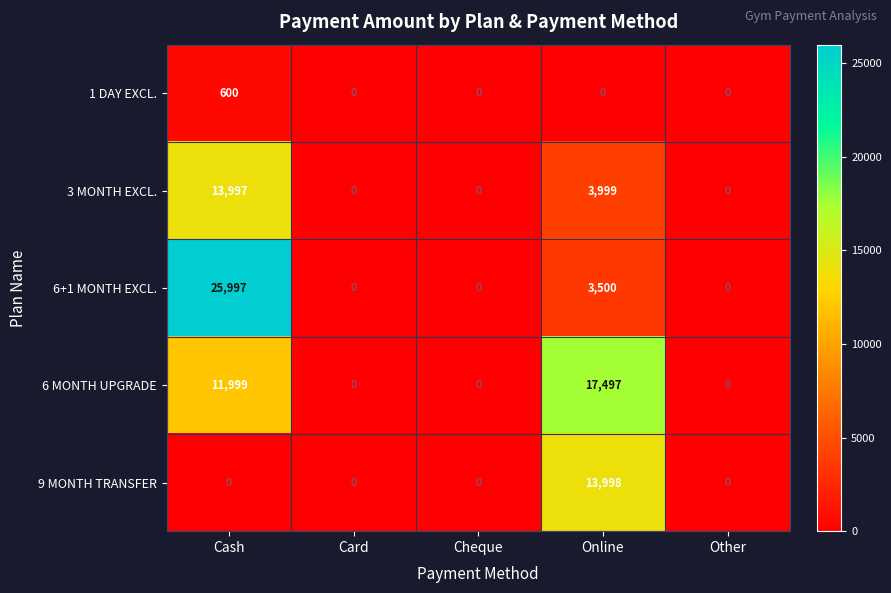

The 6 MONTH UPGRADE series shows 0 at Cheque. True or false?

True